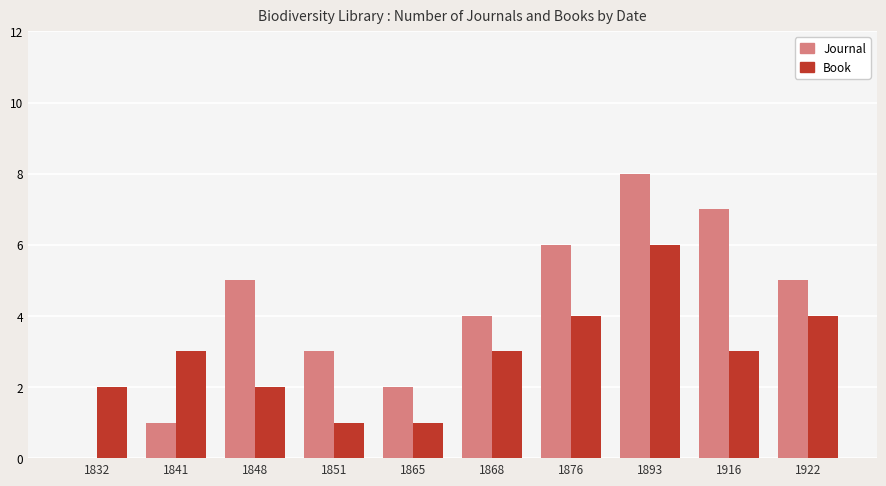

Reading left to right, what are all the values shown in this chart?

Journal: 1832=0	1841=1	1848=5	1851=3	1865=2	1868=4	1876=6	1893=8	1916=7	1922=5
Book: 1832=2	1841=3	1848=2	1851=1	1865=1	1868=3	1876=4	1893=6	1916=3	1922=4